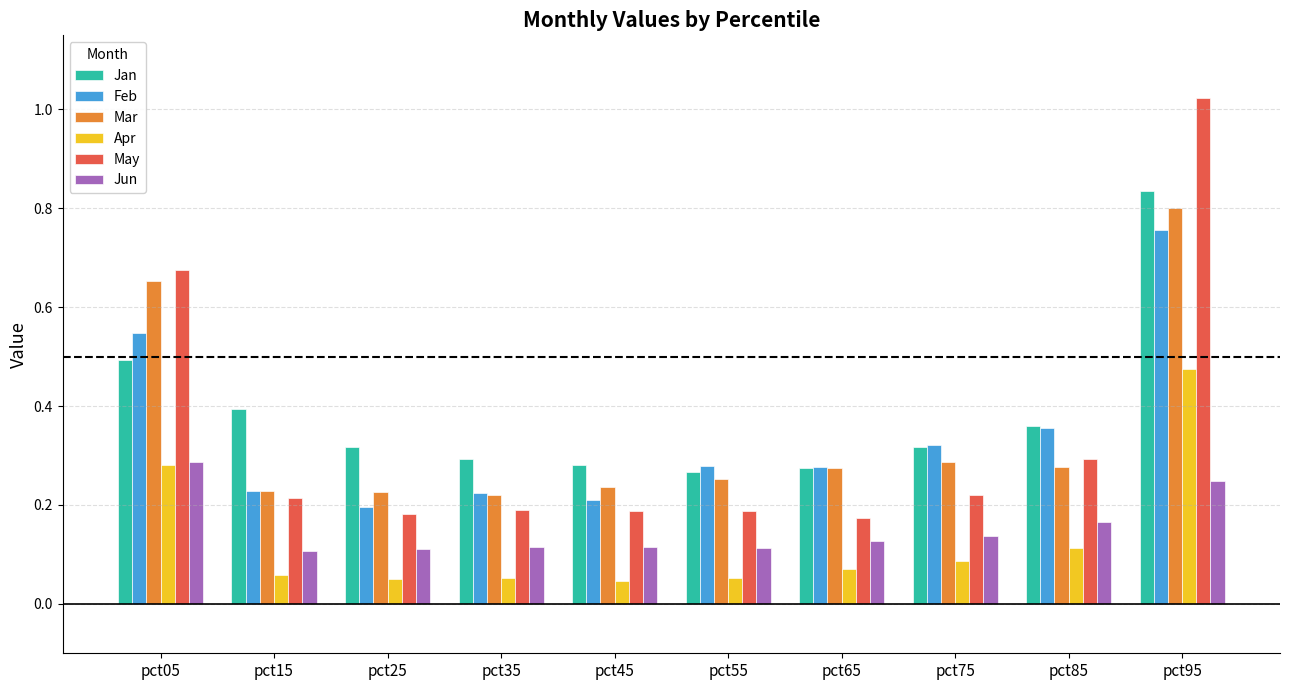

Which series has the largest total across all categories?

Jan